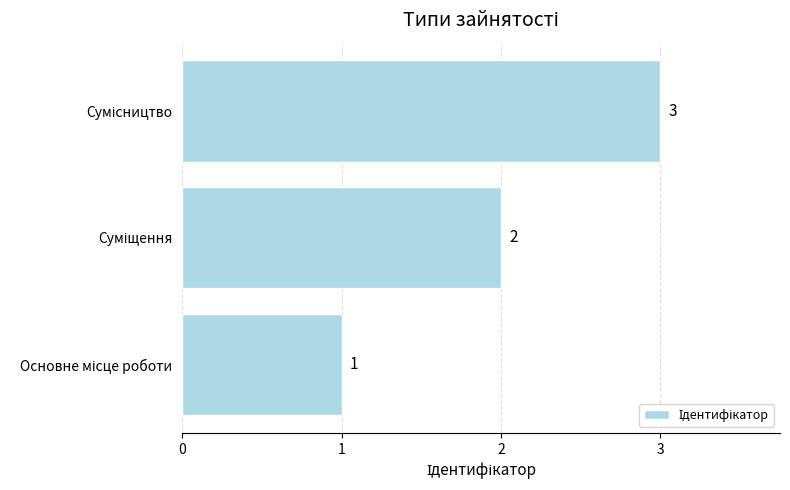

What is the greatest value displayed?

3